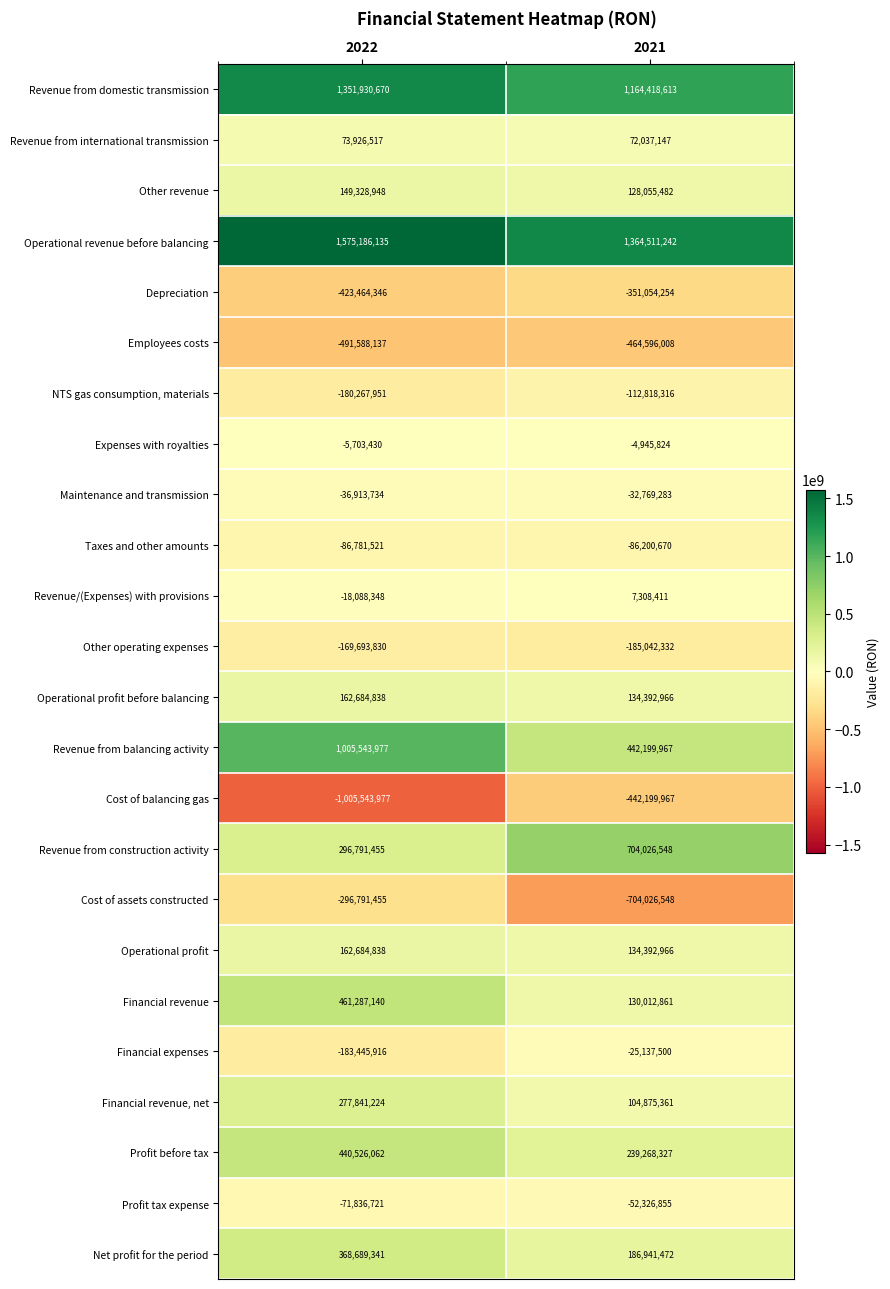

What is the spread (max minus min) of values at 2021?

2068537790